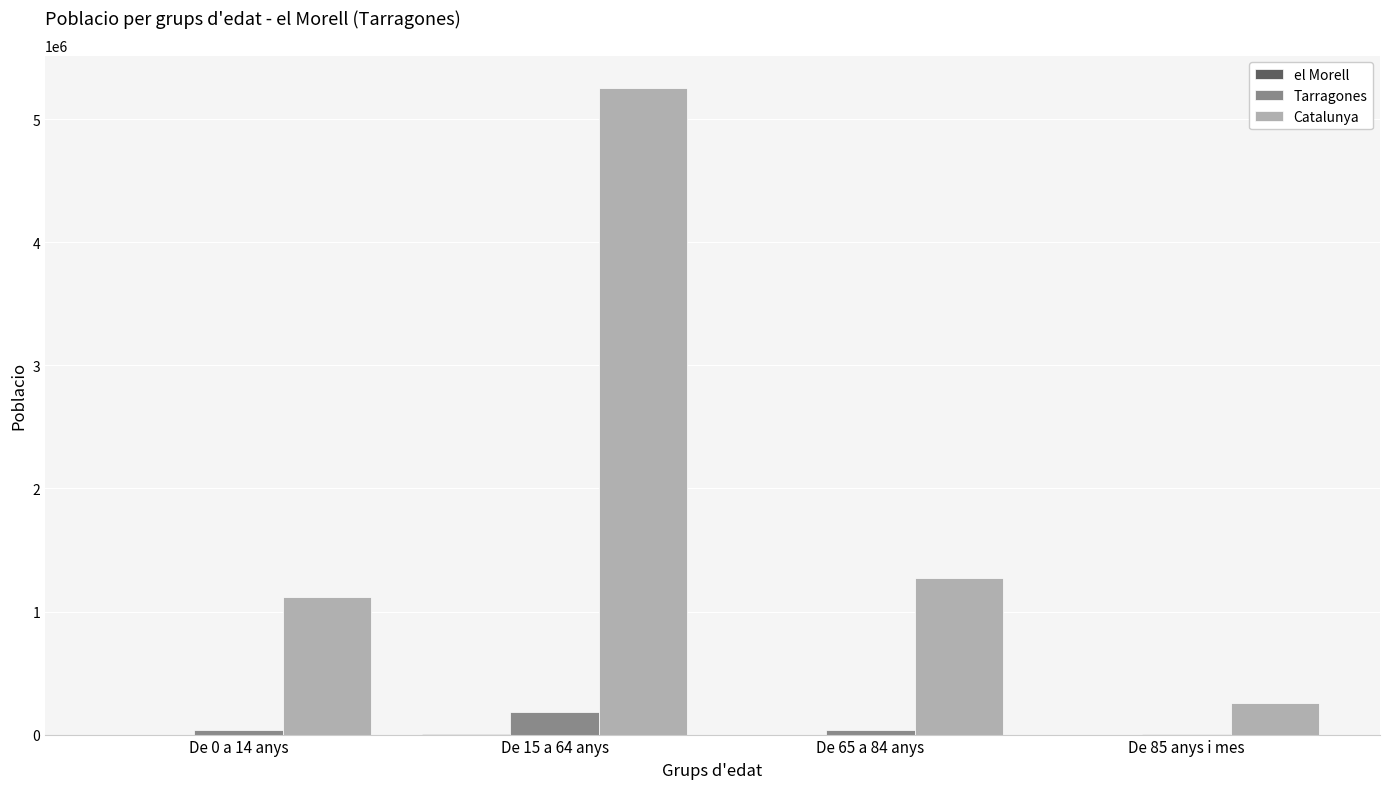

Which series has the largest total across all categories?

Catalunya